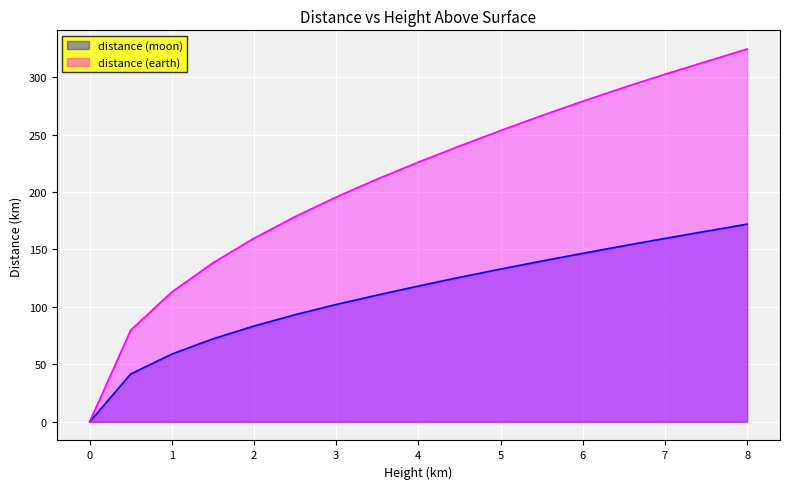

How many lines are shown in the chart?

2